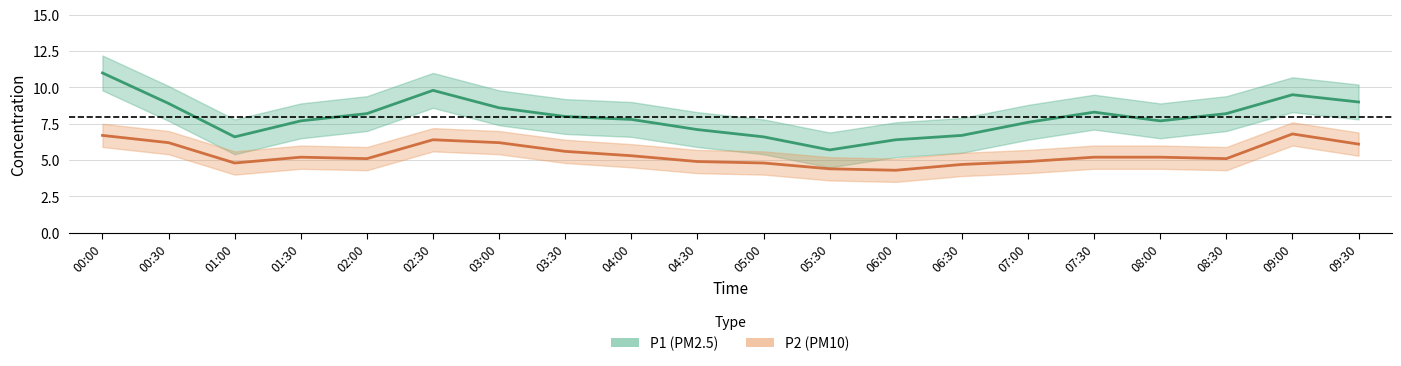

What is the spread (max minus min) of values at 08:00?

2.5